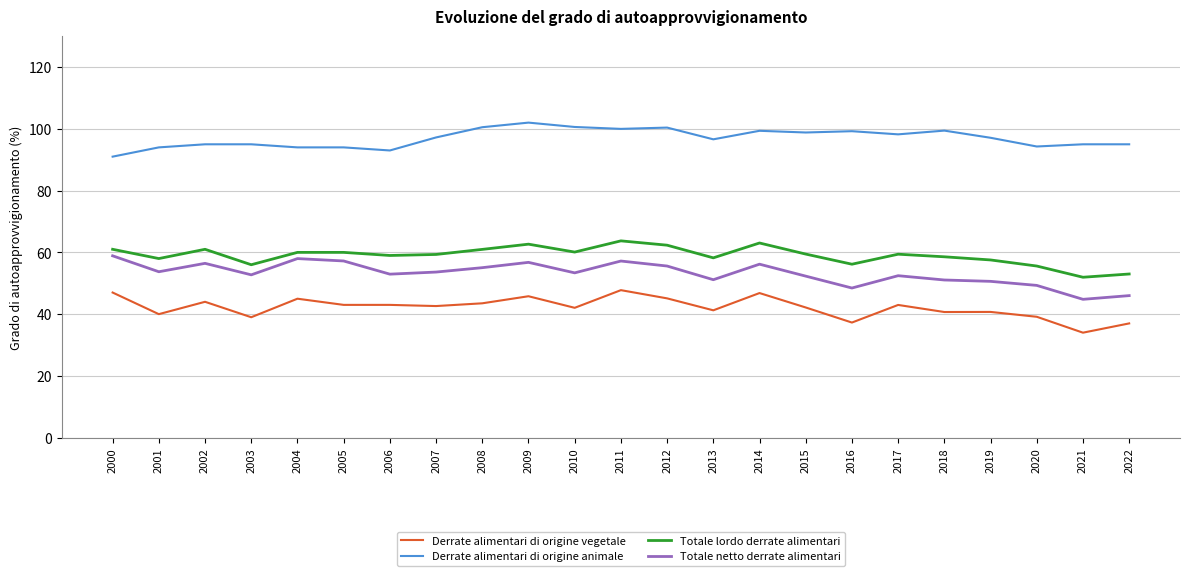

Where does the Totale lordo derrate alimentari series first go above 59?

2000